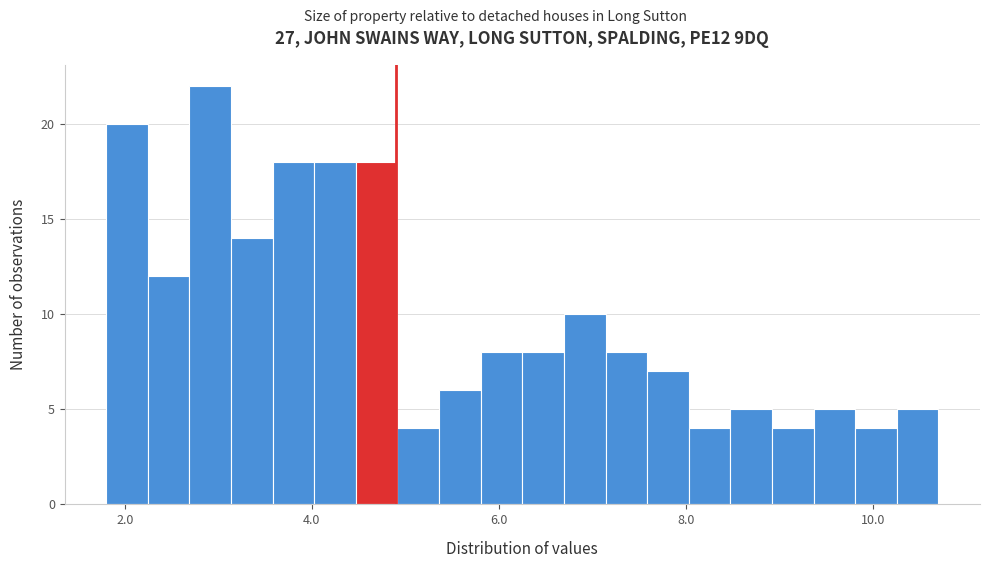

Read against the x-axis, roughly where is the centre of the tallest bar?

3.0